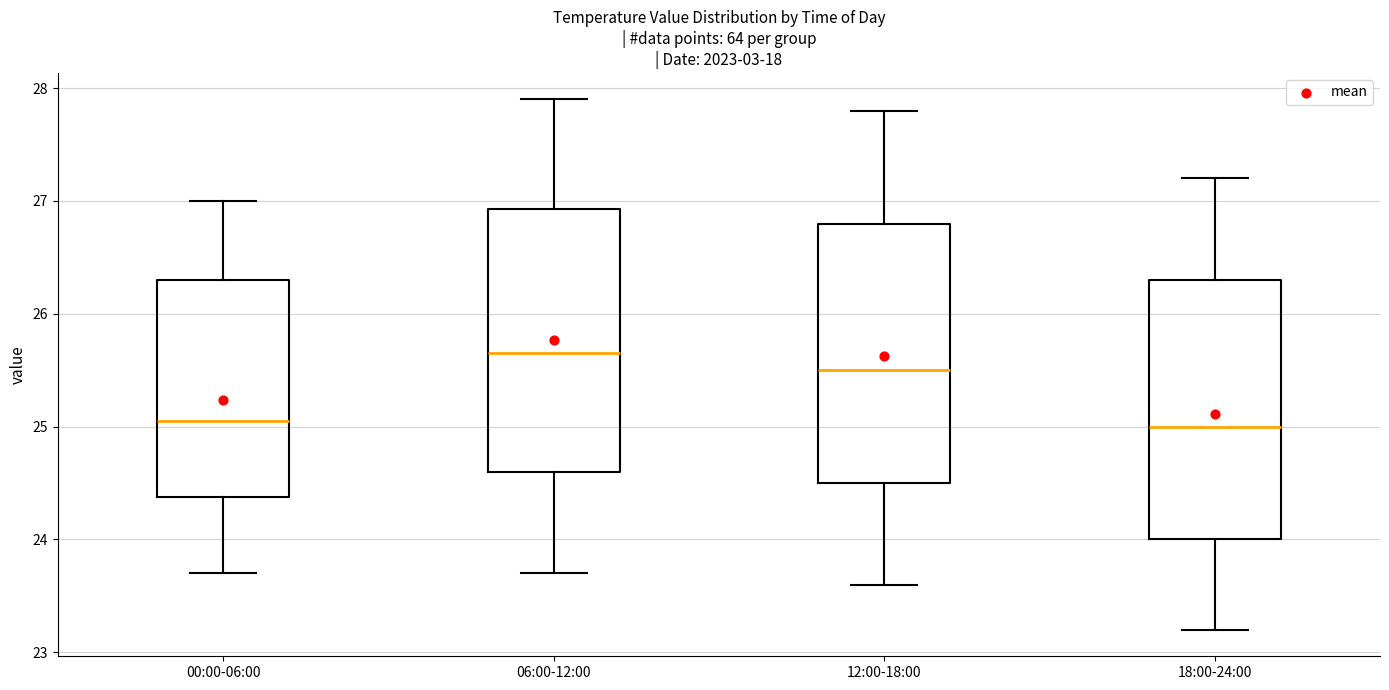

Reading left to right, transcribe this box plot: for each box, give where its median line is, the range the box spans, and where its two whiskers end, as read against the y-axis. The values are not printed on the chart, so give them approximately, as read against the axis.

00:00-06:00: median 25.1, box 24.4 to 26.3, whiskers 23.7 to 27.0
06:00-12:00: median 25.7, box 24.6 to 26.9, whiskers 23.7 to 27.9
12:00-18:00: median 25.5, box 24.5 to 26.8, whiskers 23.6 to 27.8
18:00-24:00: median 25.0, box 24.0 to 26.3, whiskers 23.2 to 27.2